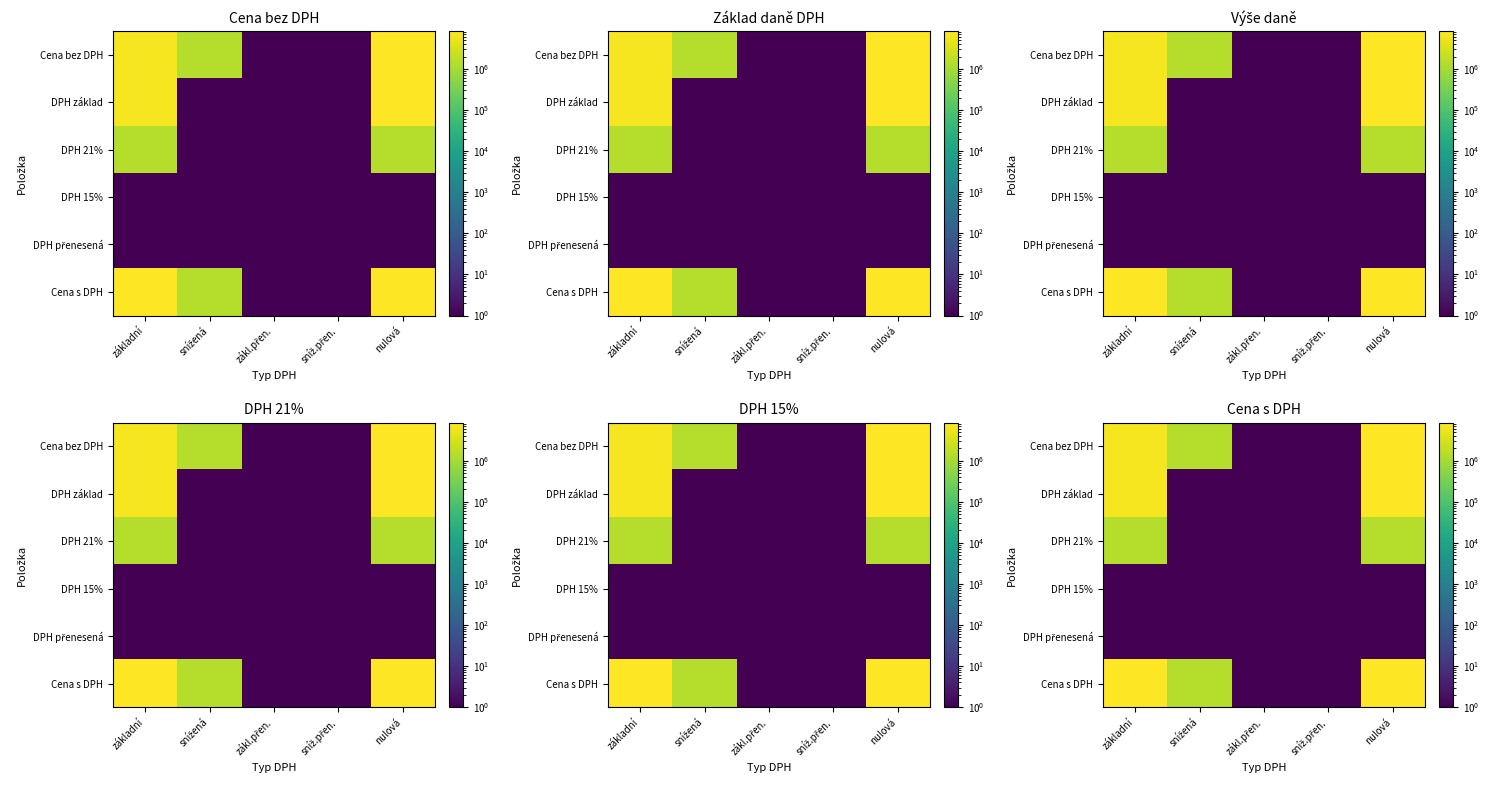

The value of DPH základ at sníž.přen. is 1. True or false?

True